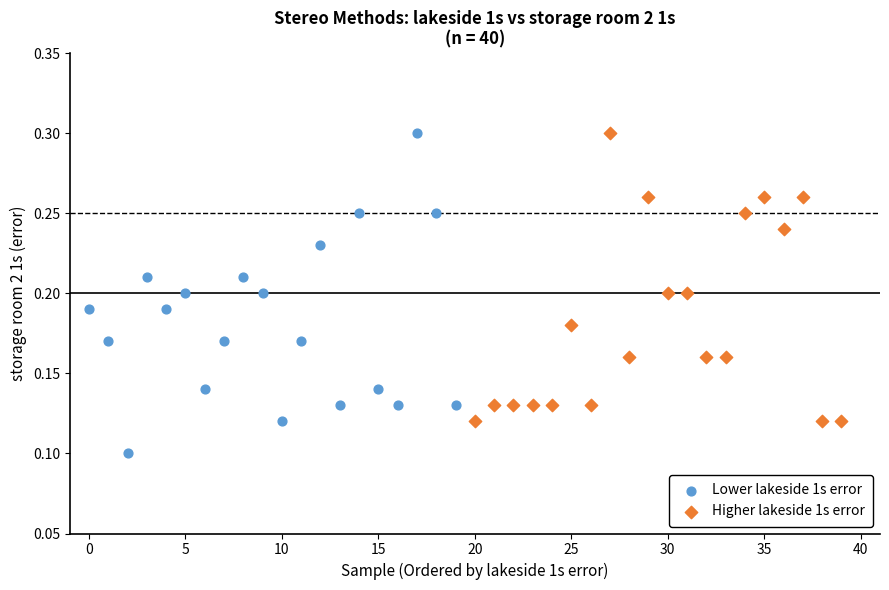

Which series contains the lowest Y value?

Lower lakeside 1s error